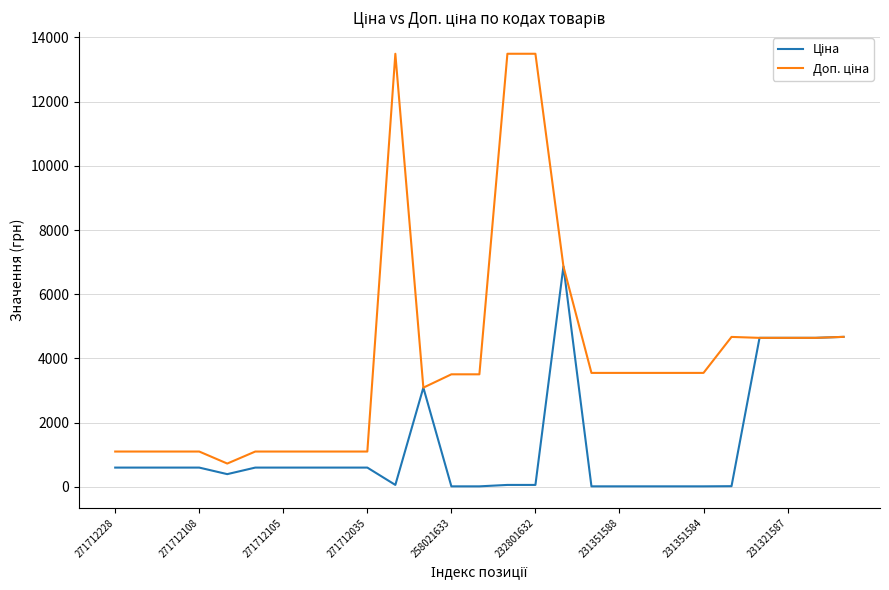

Is this an area chart (filled region under the line)?

No